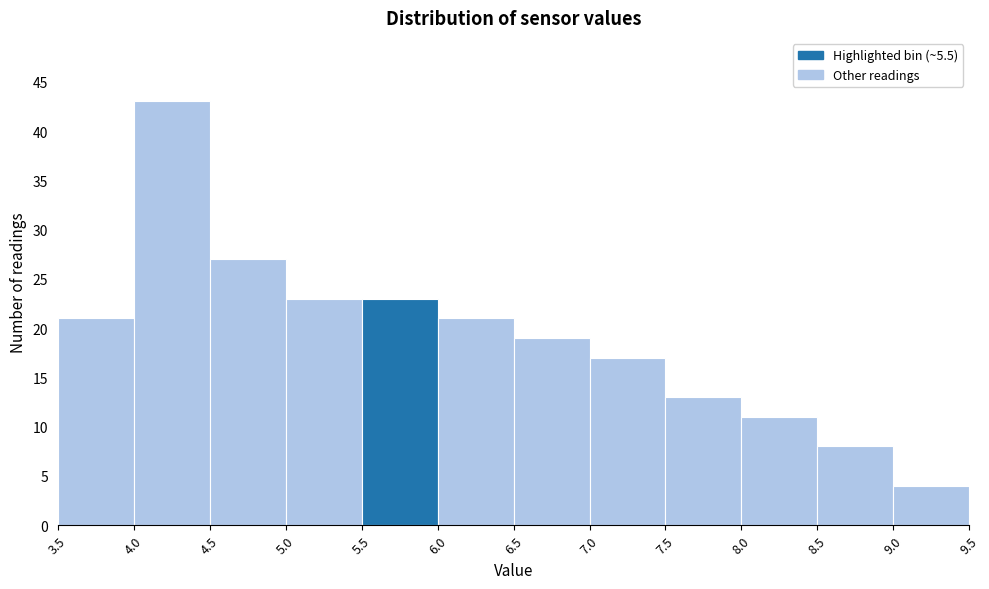

Over which range of the x-axis is the bar tallest?

4.0 to 4.5